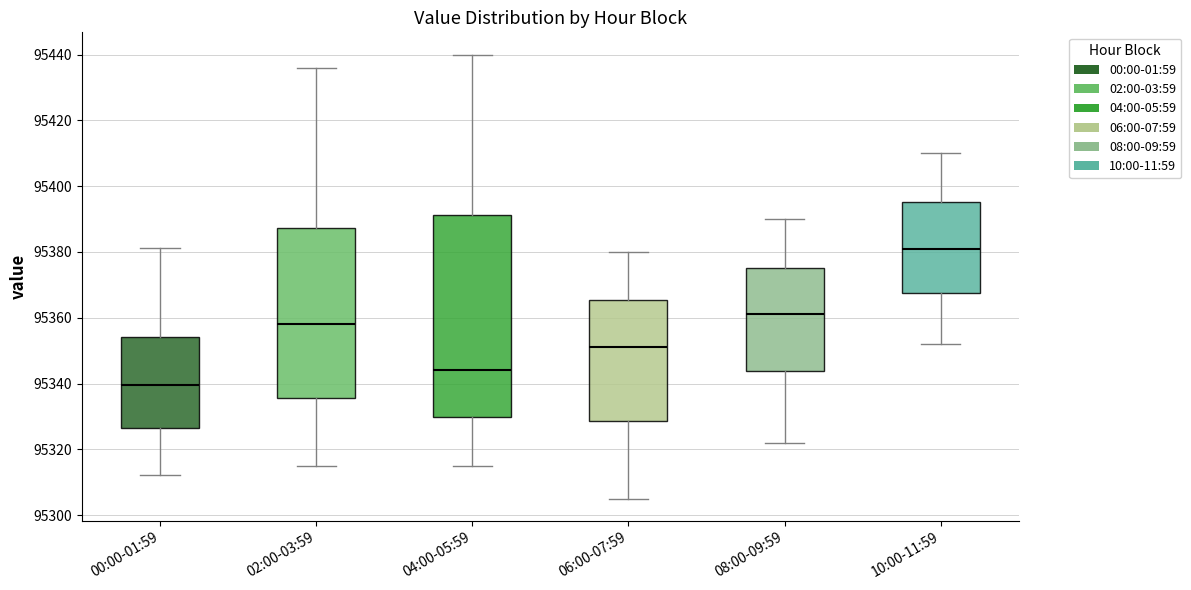

Which box's median line is the highest?

10:00-11:59